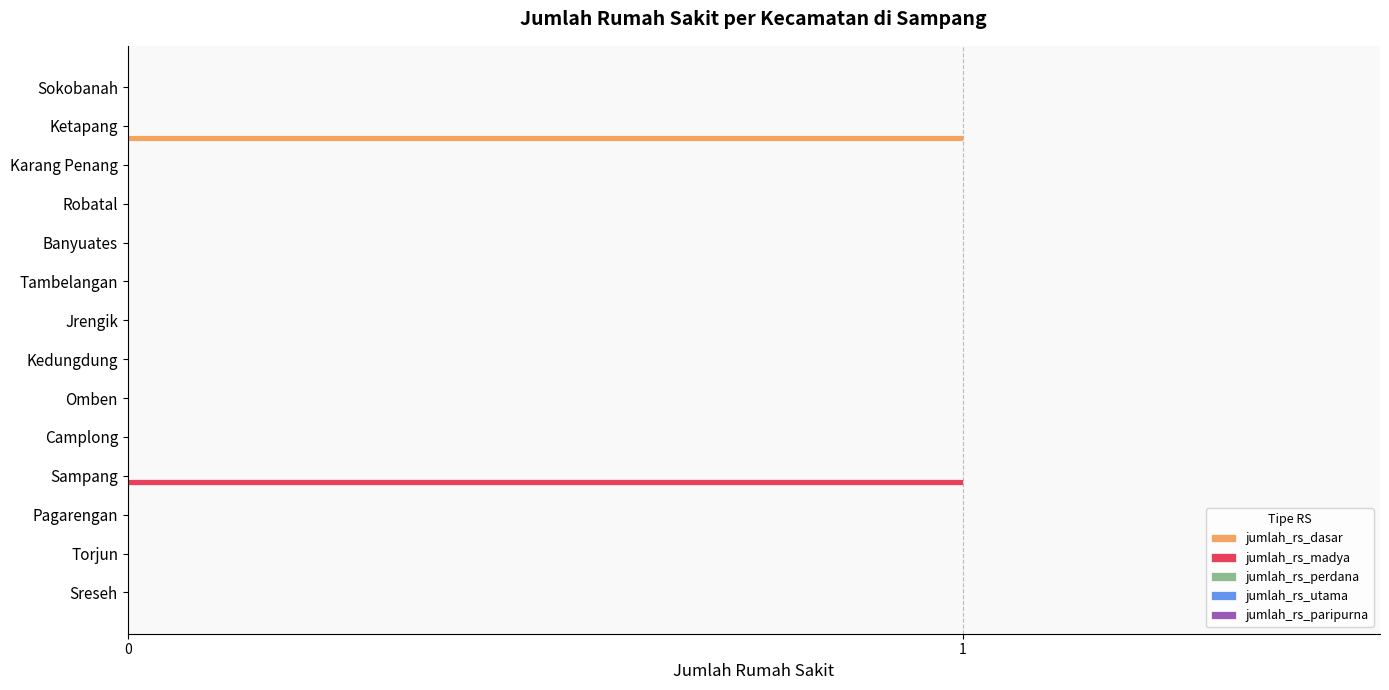

Which series changed the most between Torjun and Ketapang?

jumlah_rs_dasar